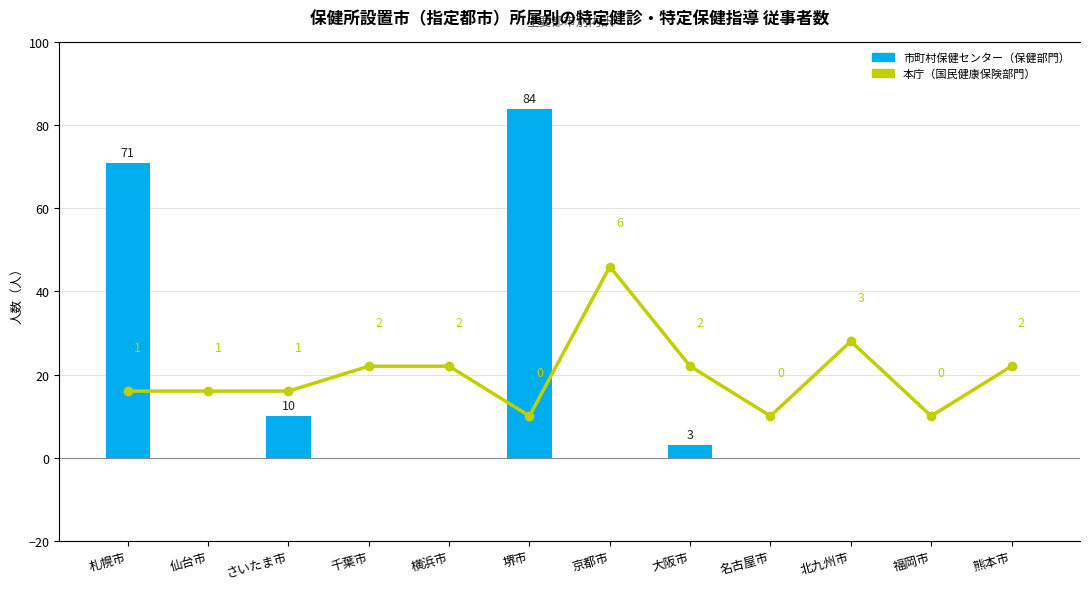

What is the label of the 4th bar from the right?

名古屋市